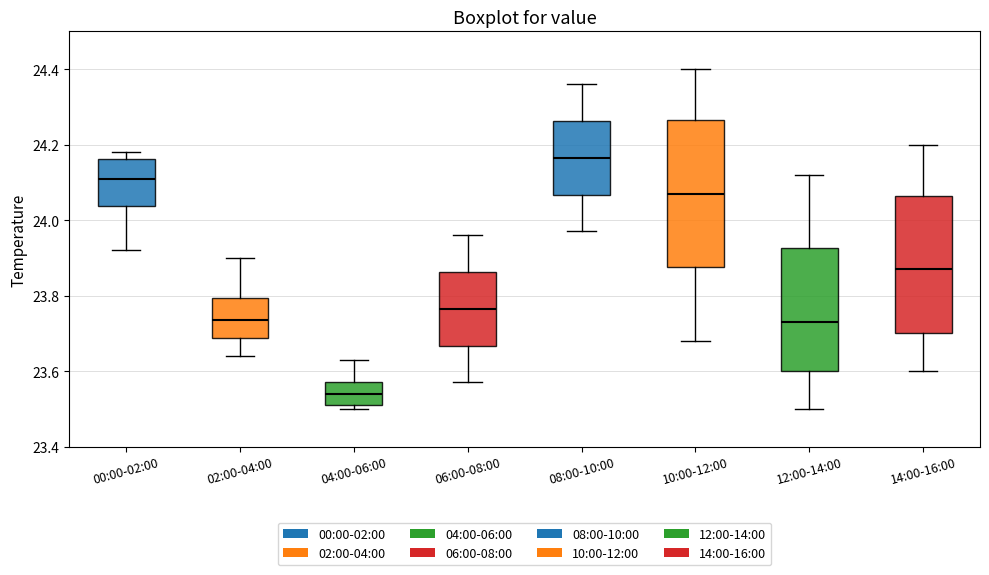

Reading left to right, transcribe this box plot: for each box, give where its median line is, the range the box spans, and where its two whiskers end, as read against the y-axis. The values are not printed on the chart, so give them approximately, as read against the axis.

00:00-02:00: median 24.12, box 24.04 to 24.16, whiskers 23.92 to 24.18
02:00-04:00: median 23.74, box 23.68 to 23.80, whiskers 23.64 to 23.90
04:00-06:00: median 23.54, box 23.52 to 23.58, whiskers 23.50 to 23.64
06:00-08:00: median 23.76, box 23.66 to 23.86, whiskers 23.58 to 23.96
08:00-10:00: median 24.16, box 24.06 to 24.26, whiskers 23.98 to 24.36
10:00-12:00: median 24.08, box 23.88 to 24.26, whiskers 23.68 to 24.40
12:00-14:00: median 23.74, box 23.60 to 23.92, whiskers 23.50 to 24.12
14:00-16:00: median 23.88, box 23.70 to 24.06, whiskers 23.60 to 24.20